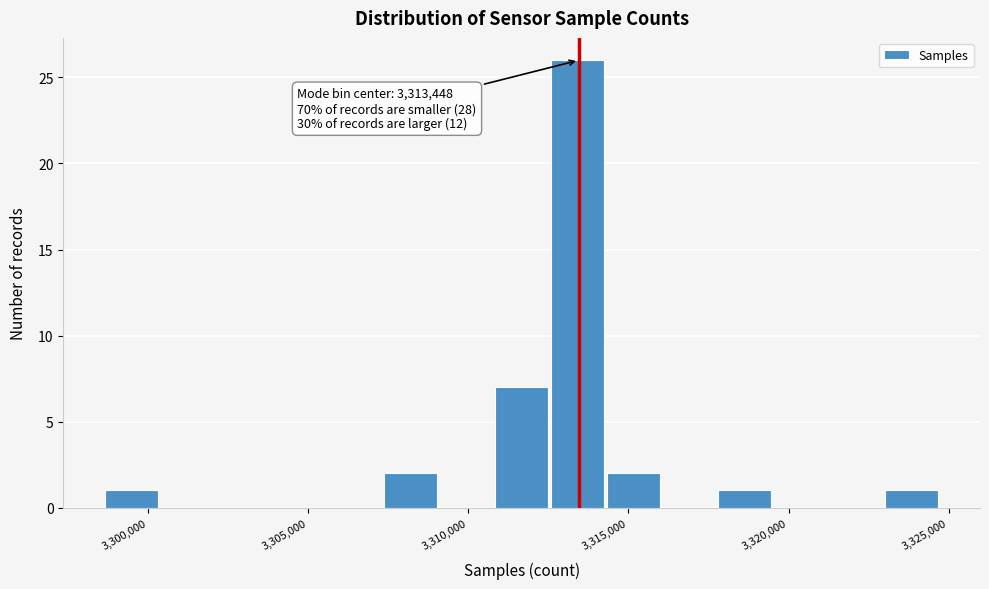

Read against the x-axis, roughly where is the centre of the tallest bar?

3313500